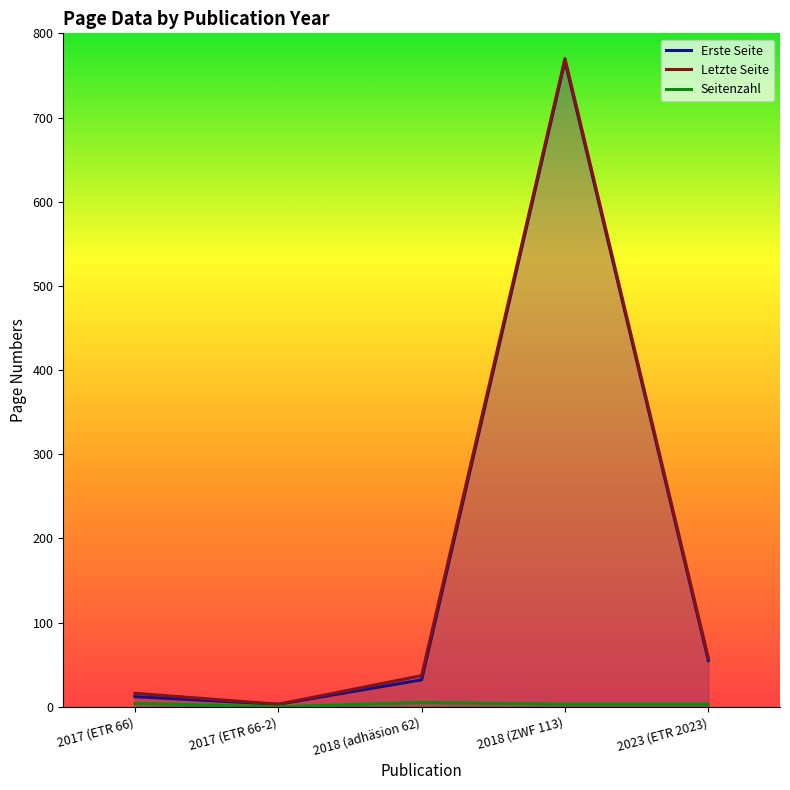

Between 2017 (ETR 66) and 2018 (ZWF 113), which is larger?

2018 (ZWF 113)